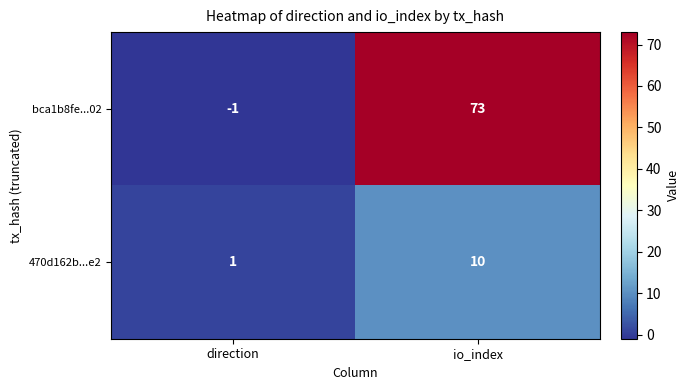

Rank the series at direction from lowest to highest value.

bca1b8fe...02, 470d162b...e2